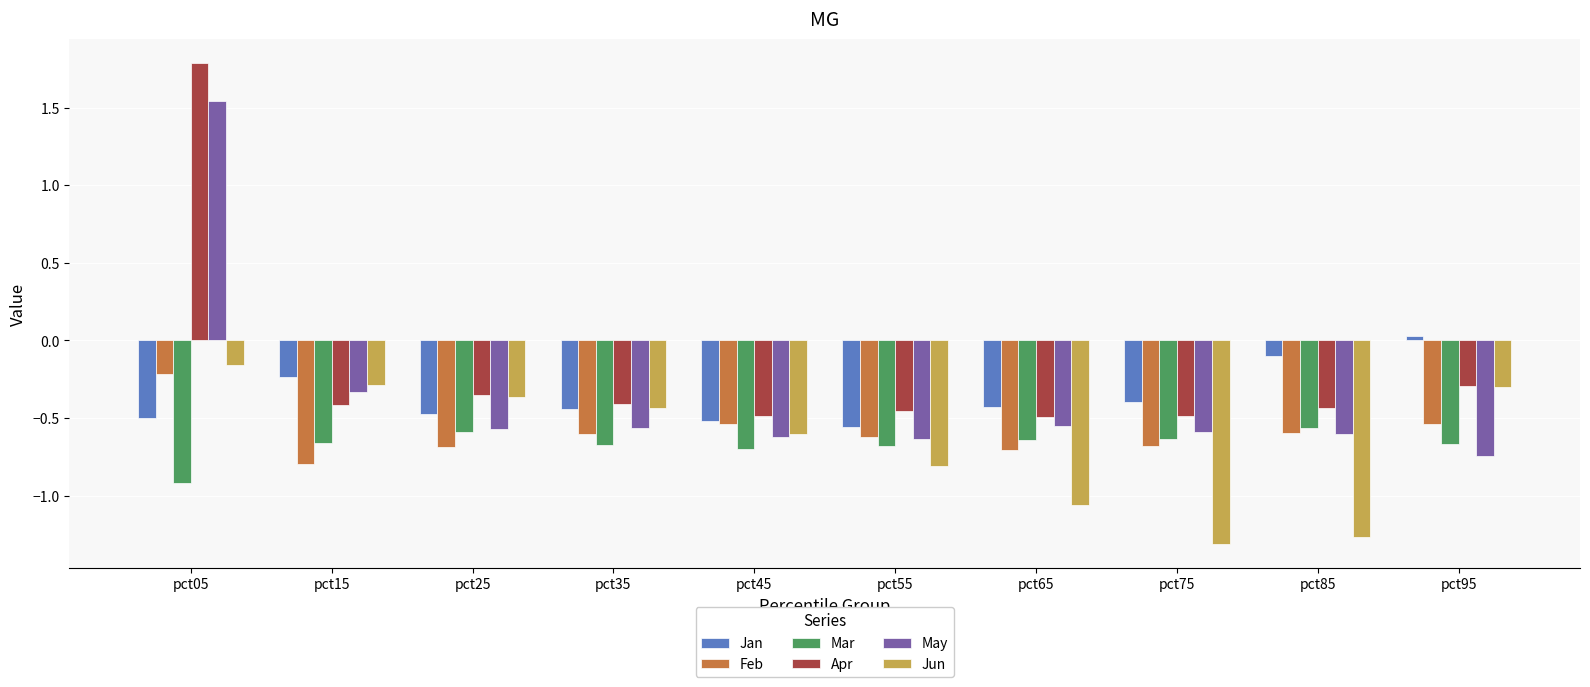

Is it true that Jan equals -0.1 at pct15?

False